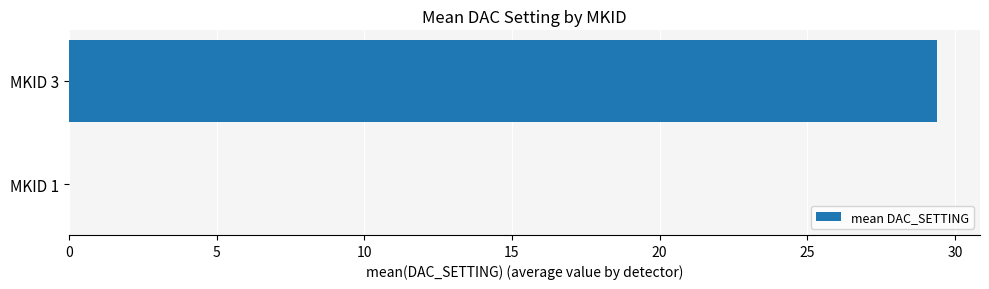

What is the greatest value displayed?

29.4